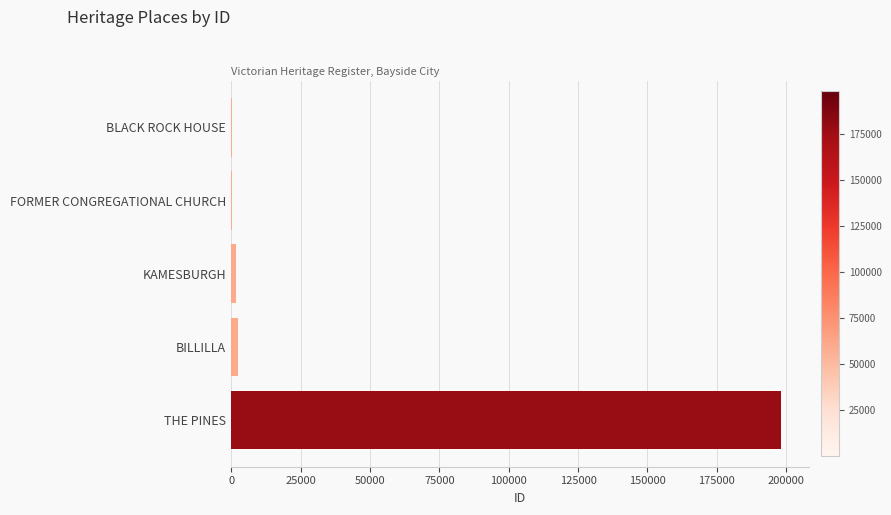

What is the sum of all values?

202585